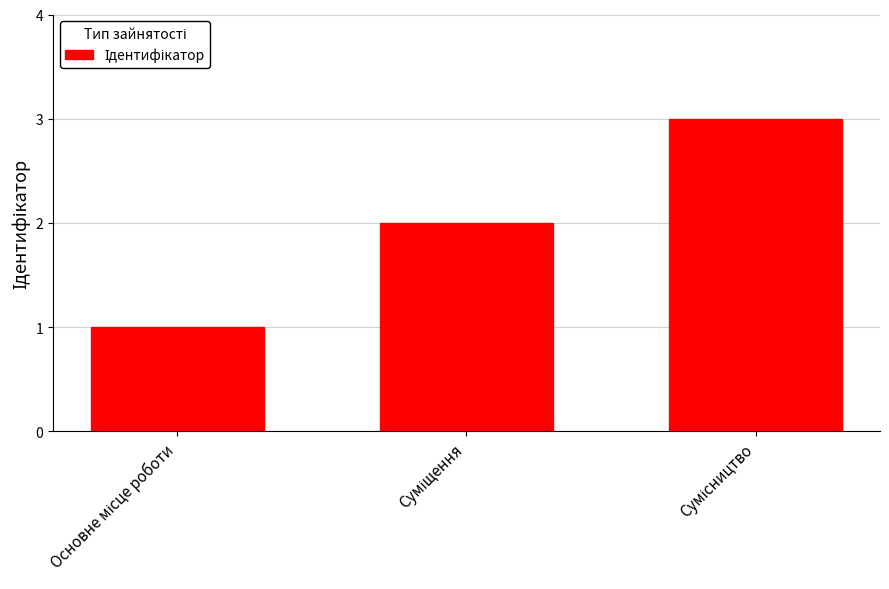

What is the sum of all values?

6